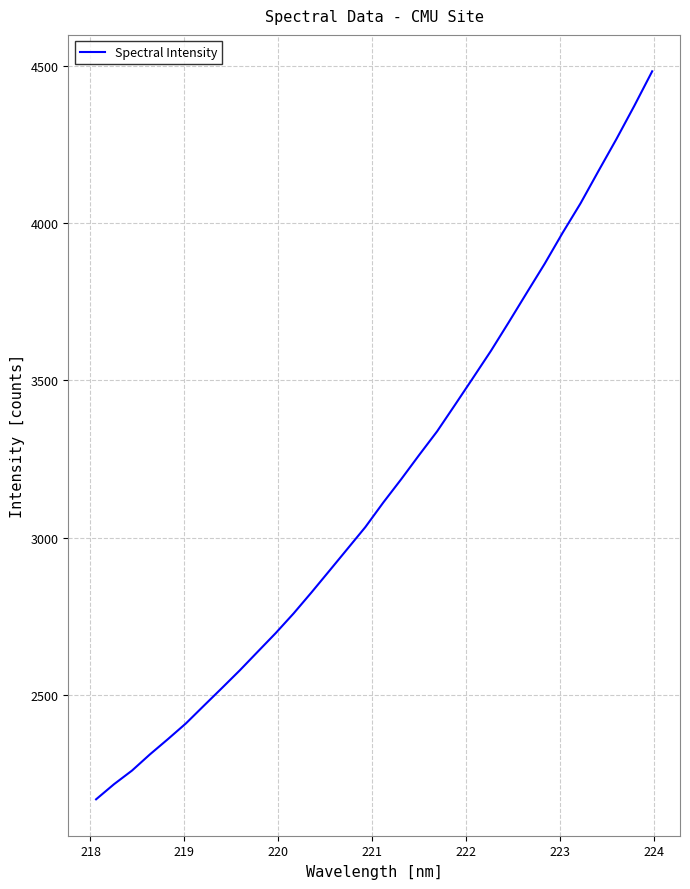

What is the difference between the maximum and minimum values?

2316.1